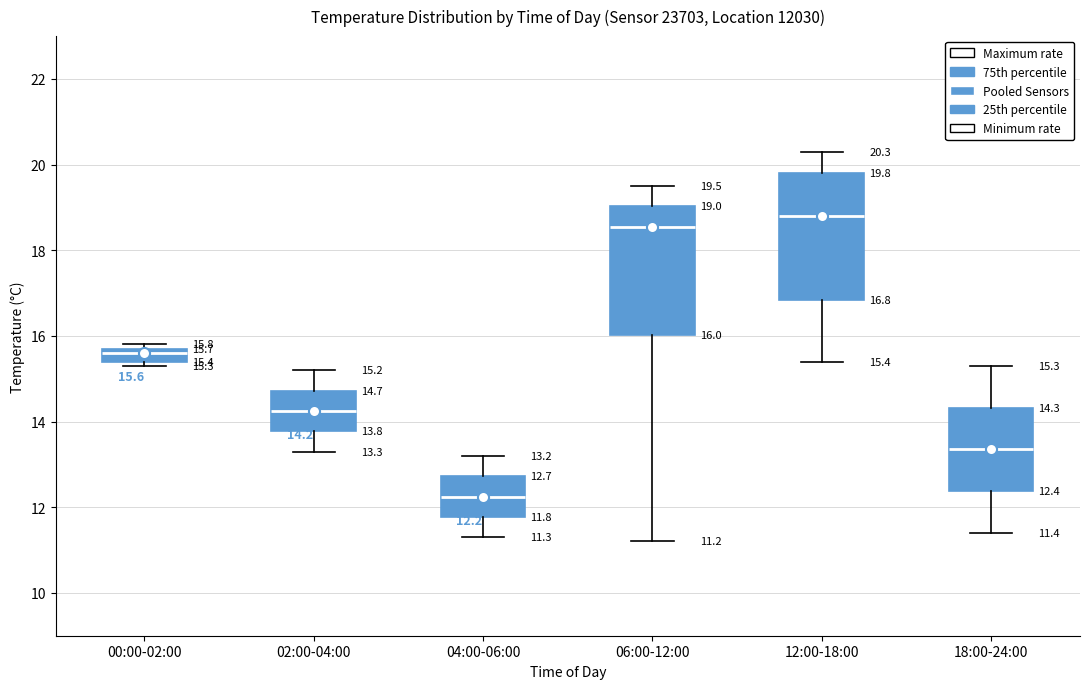

Which box's median line is the lowest?

04:00-06:00